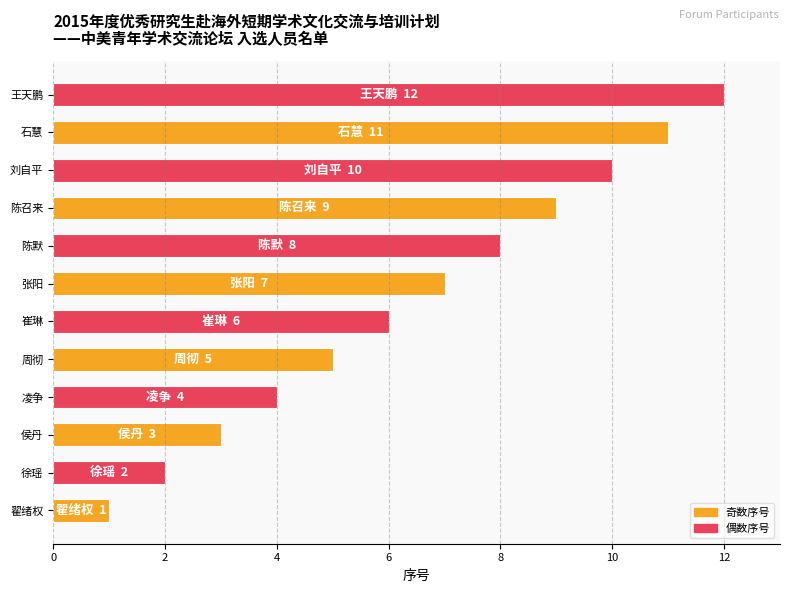

List the labels in order of value, largest first.

王天鹏, 石慧, 刘自平, 陈召来, 陈默, 张阳, 崔琳, 周彻, 凌争, 侯丹, 徐瑶, 翟绪权